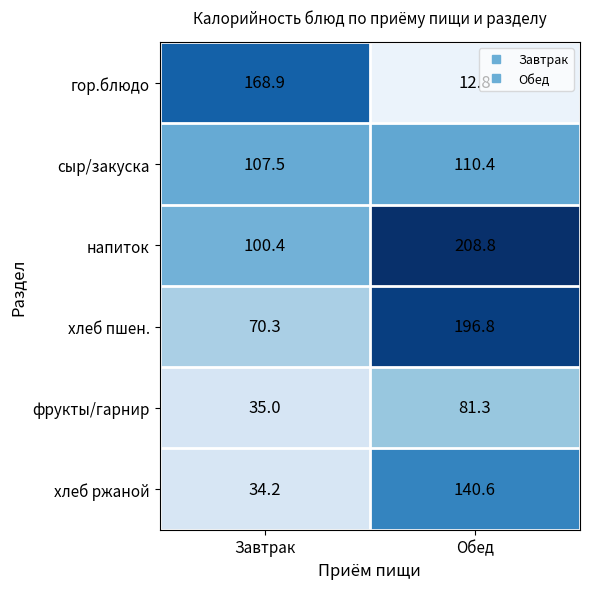

Is the value of напиток at Завтрак greater than the value of гор.блюдо at Завтрак?

No